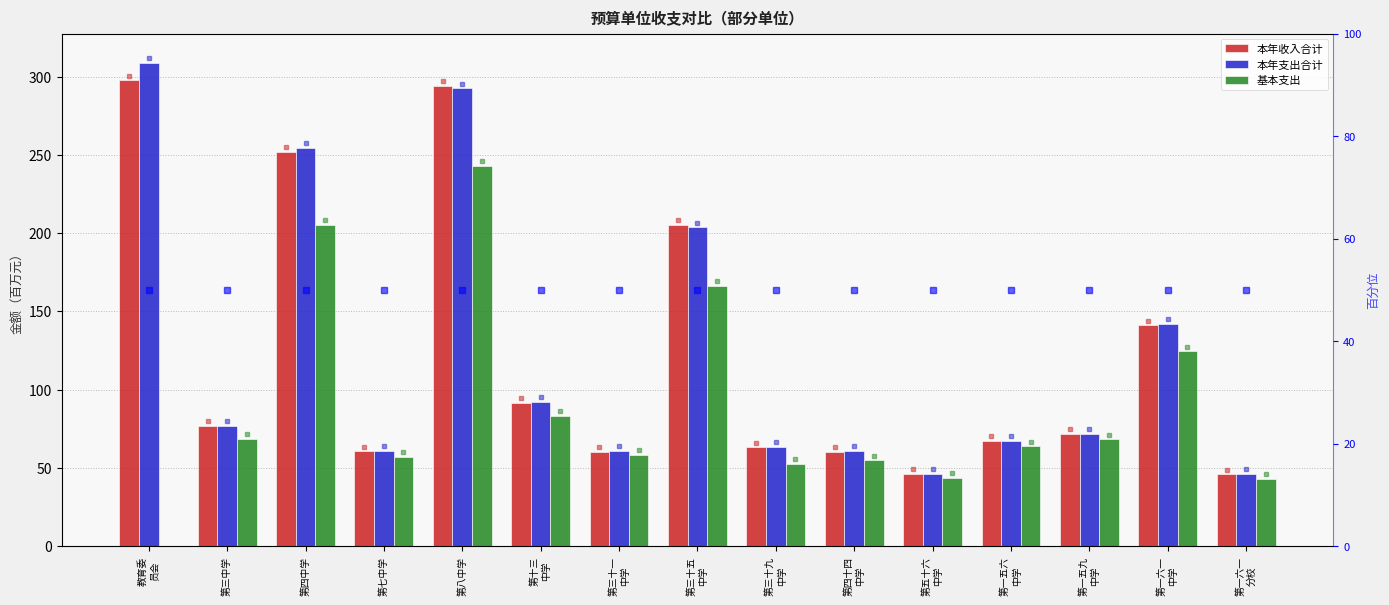

What is the approximate value of 本年收入合计 at 第七中学?

60.7